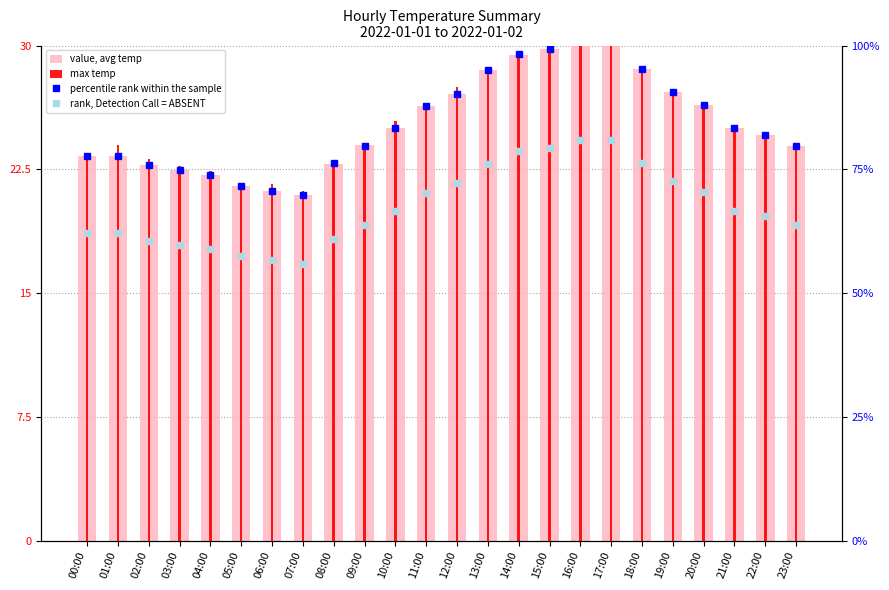

Which series has the largest total across all categories?

percentile rank within the sample